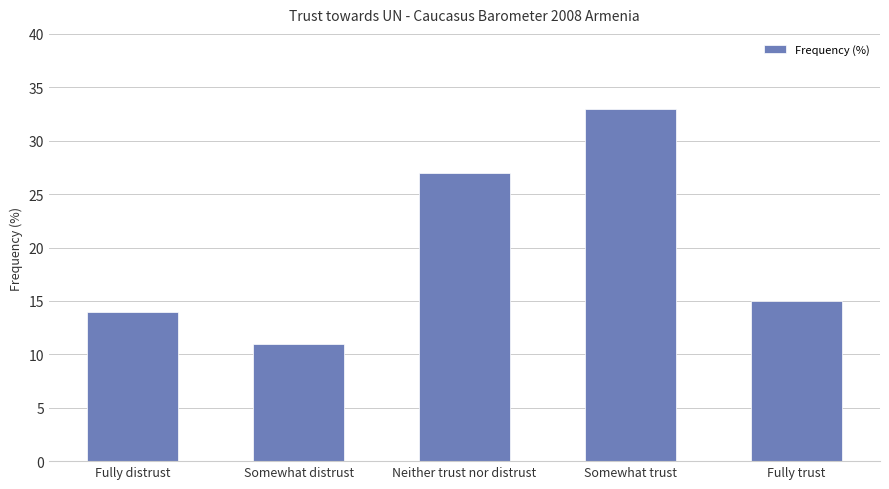

Which category has the lowest value across all series?

Somewhat distrust